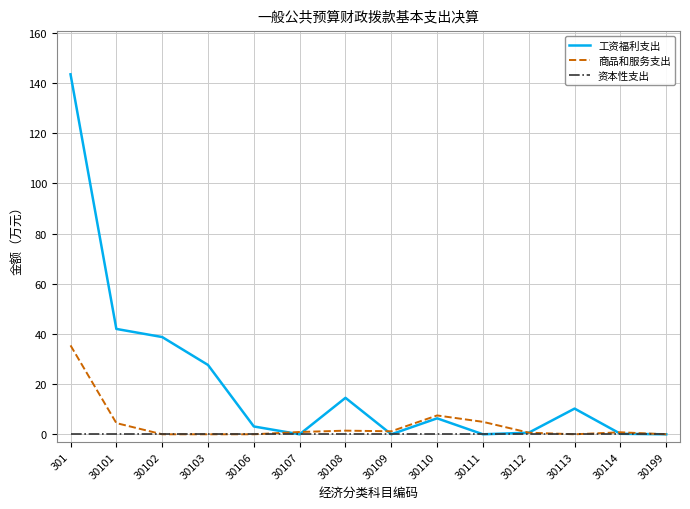

What is the total value across all series at 30113?

10.2